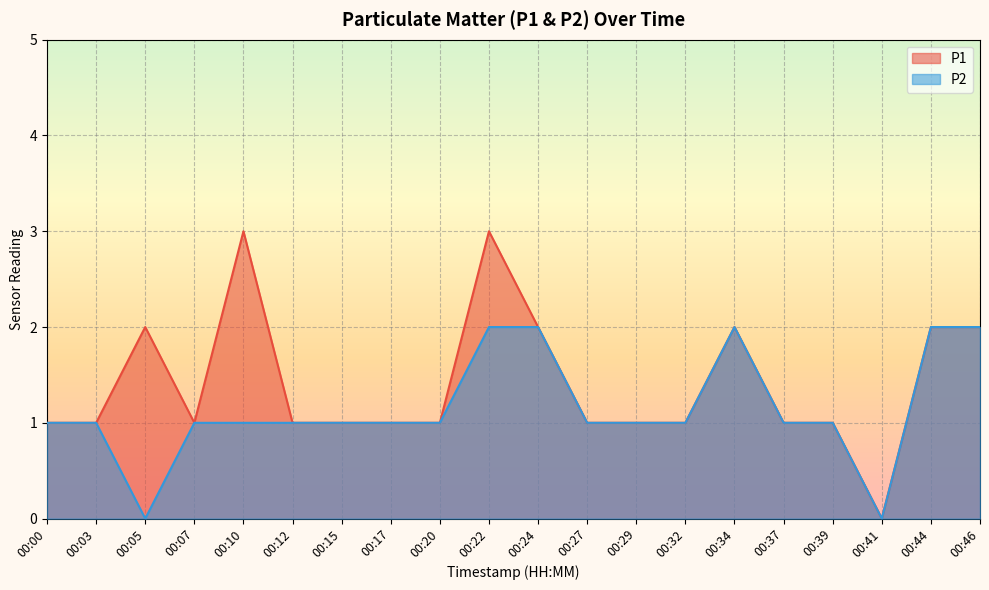

How many positive values does the P2 series have?

18